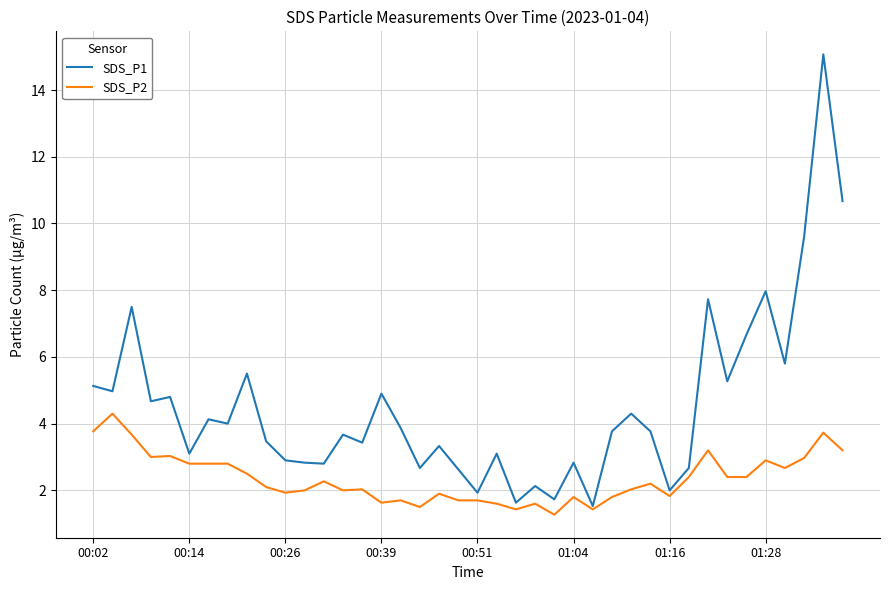

Which series has the largest range (max minus min)?

SDS_P1